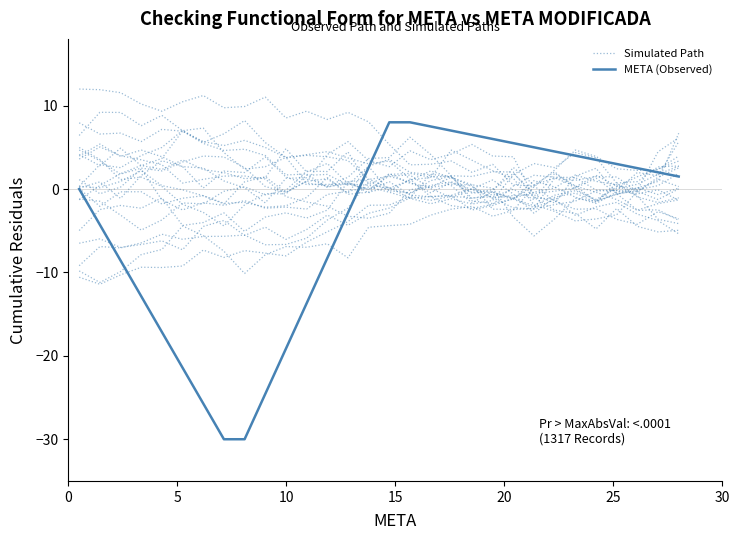

What is the difference between the second highest and minimum values in the Simulated Path series?

11.4